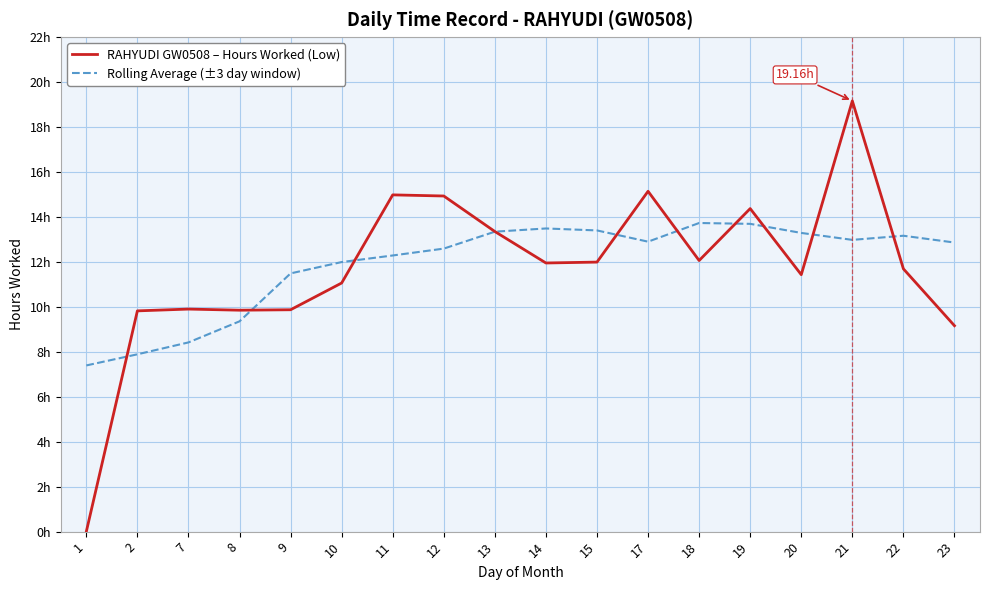

Which series has the largest total across all categories?

Rolling Average (±3 day window)